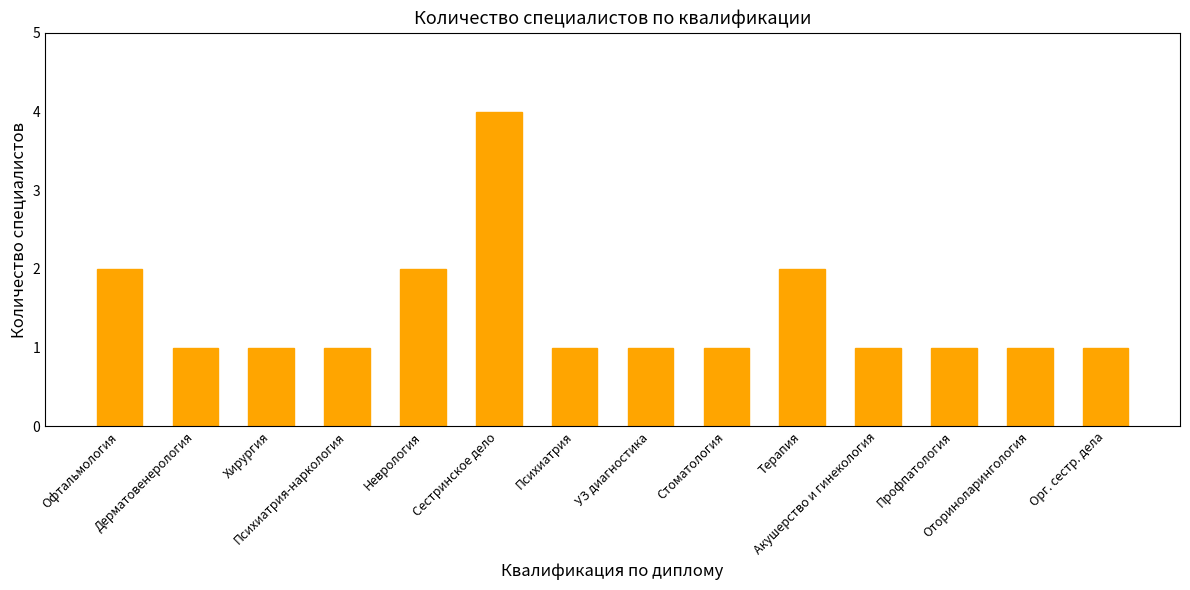

How many values are between 1 and 2?

13